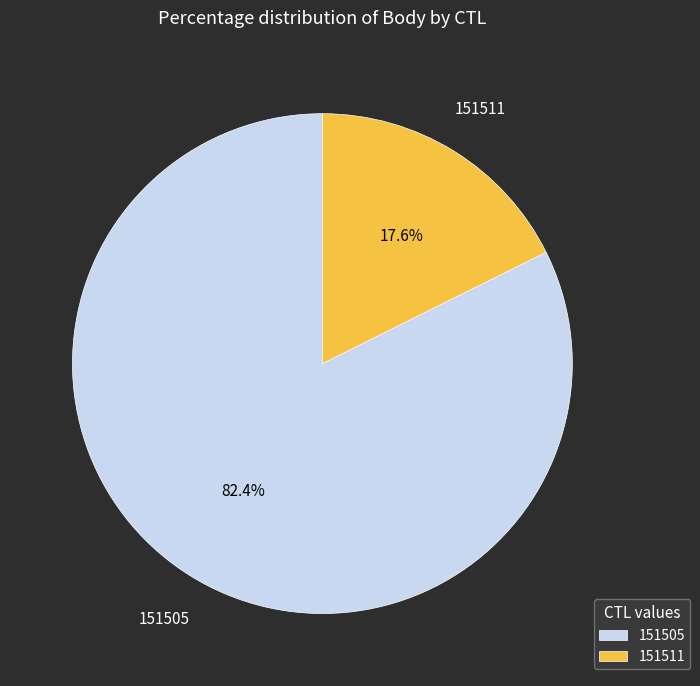

How many slices are in this pie chart?

2